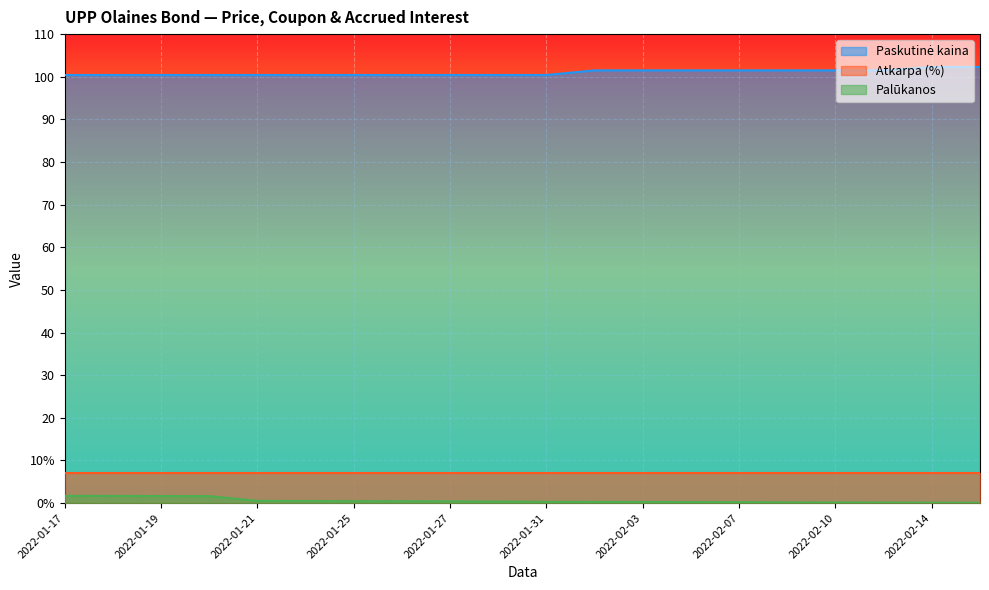

True or false: Palūkanos and Paskutinė kaina intersect in this chart.

False